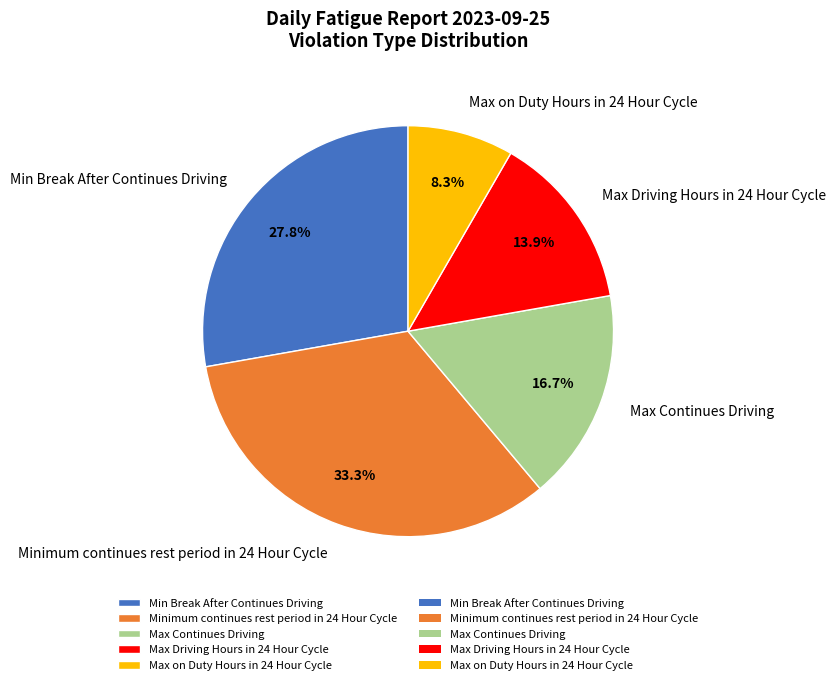

How many segments does this pie chart have?

5